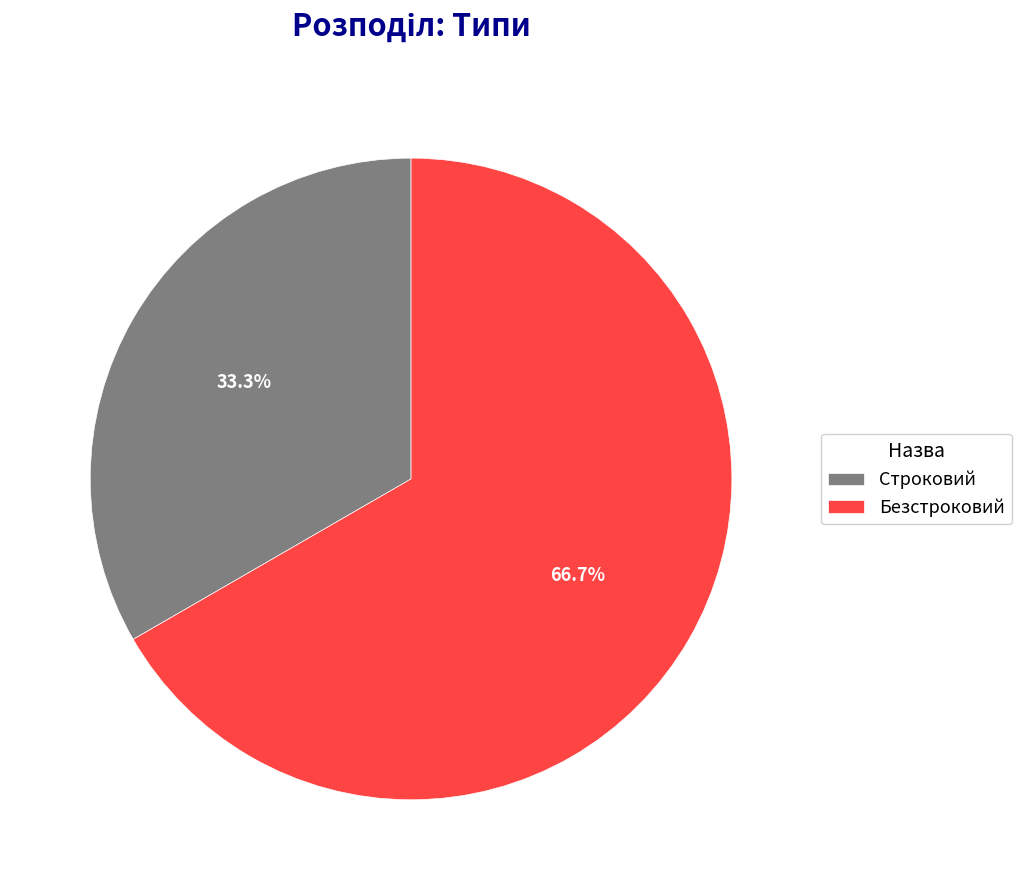

How many segments does this pie chart have?

2